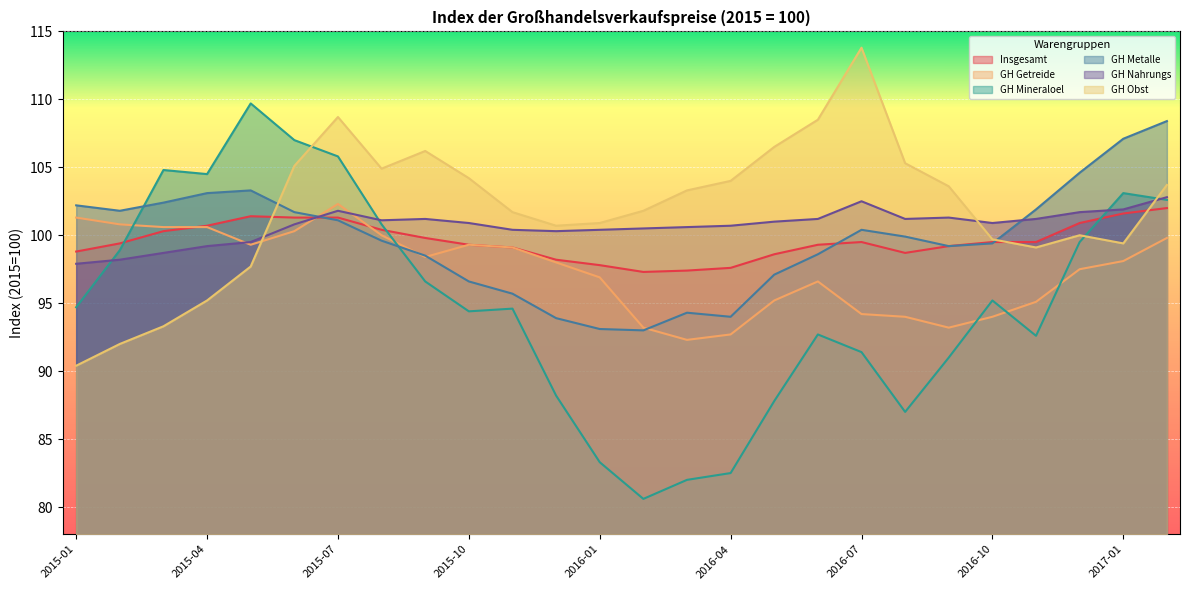

How many lines are shown in the chart?

6